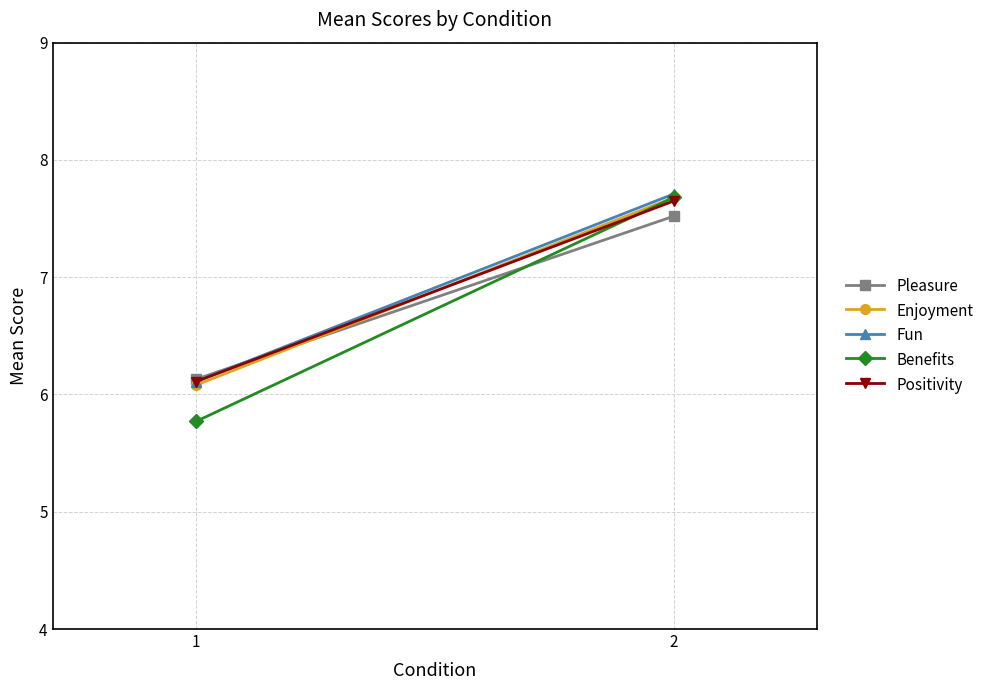

What is the average value of the Enjoyment series?

6.9